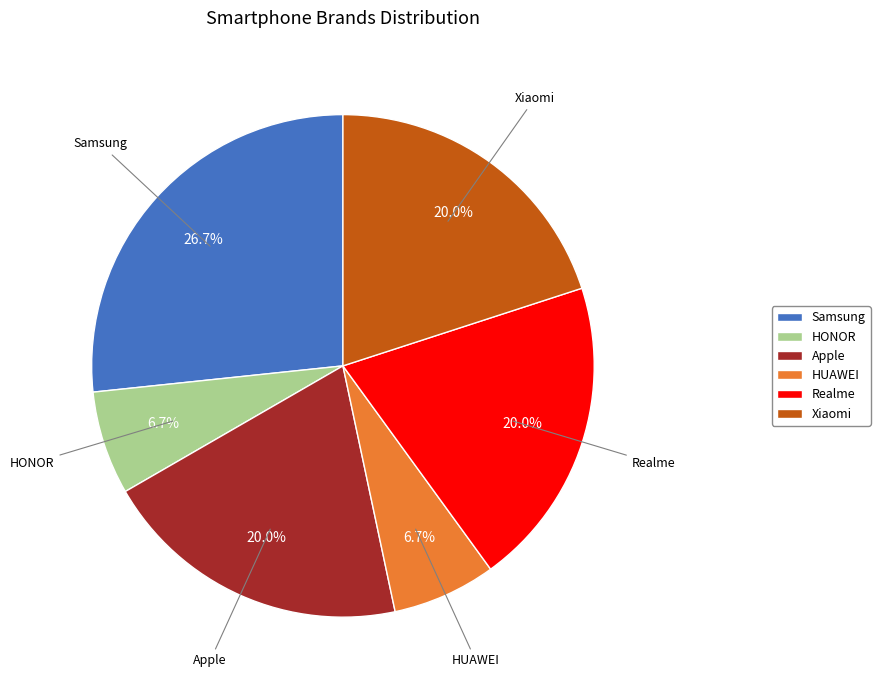

To the nearest percent, what portion does HONOR represent?

7%